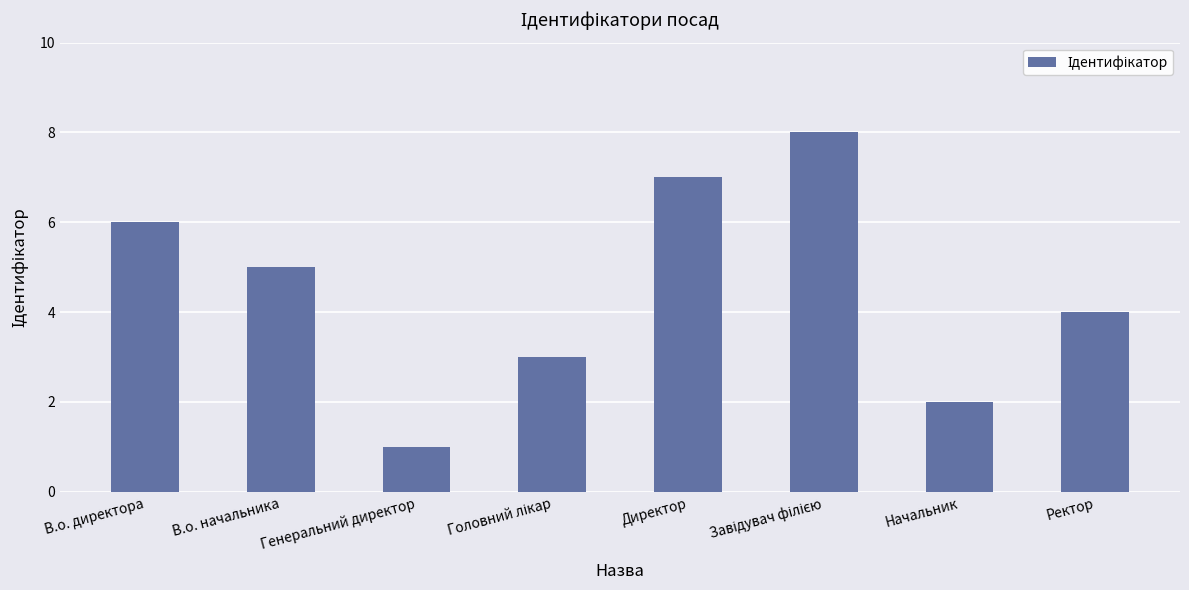

What is the label of the 3rd bar from the left?

Генеральний директор